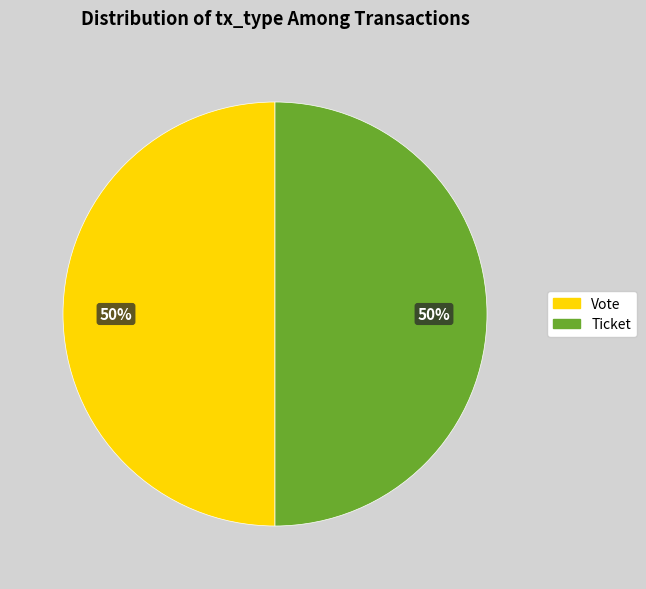

Do Vote and Ticket together represent more than half of the pie?

Yes